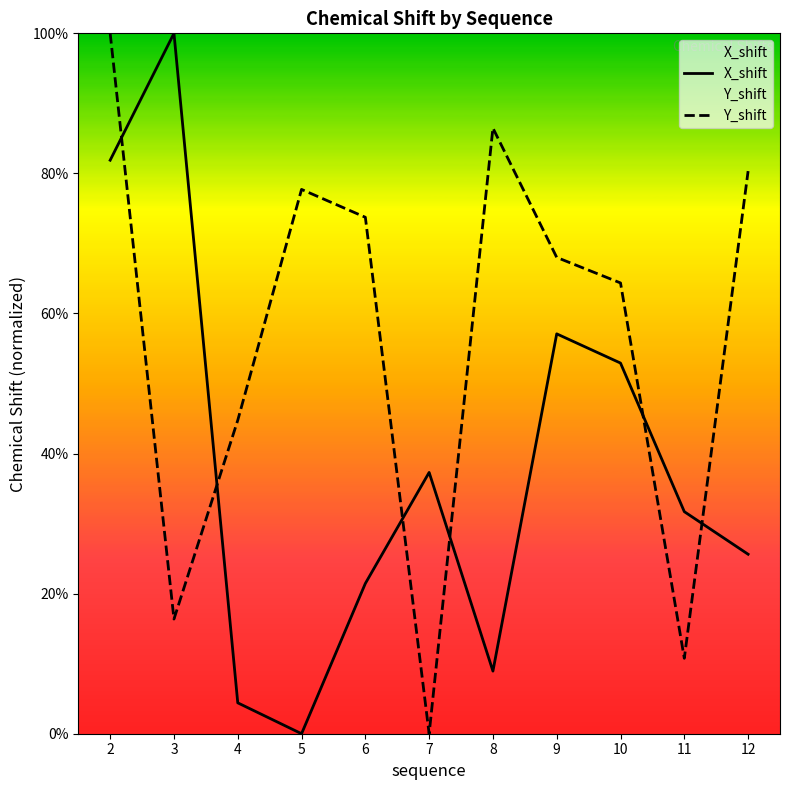

After their last crossing, which series has the higher values: X_shift or Y_shift?

Y_shift